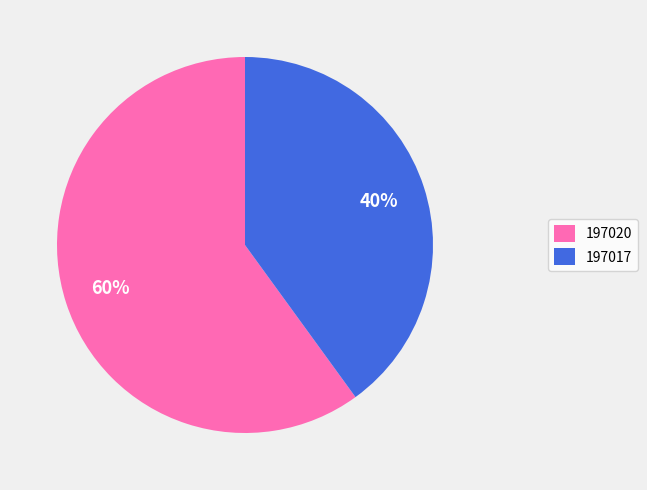

Combined, do 197017 and 197020 account for over 50%?

Yes